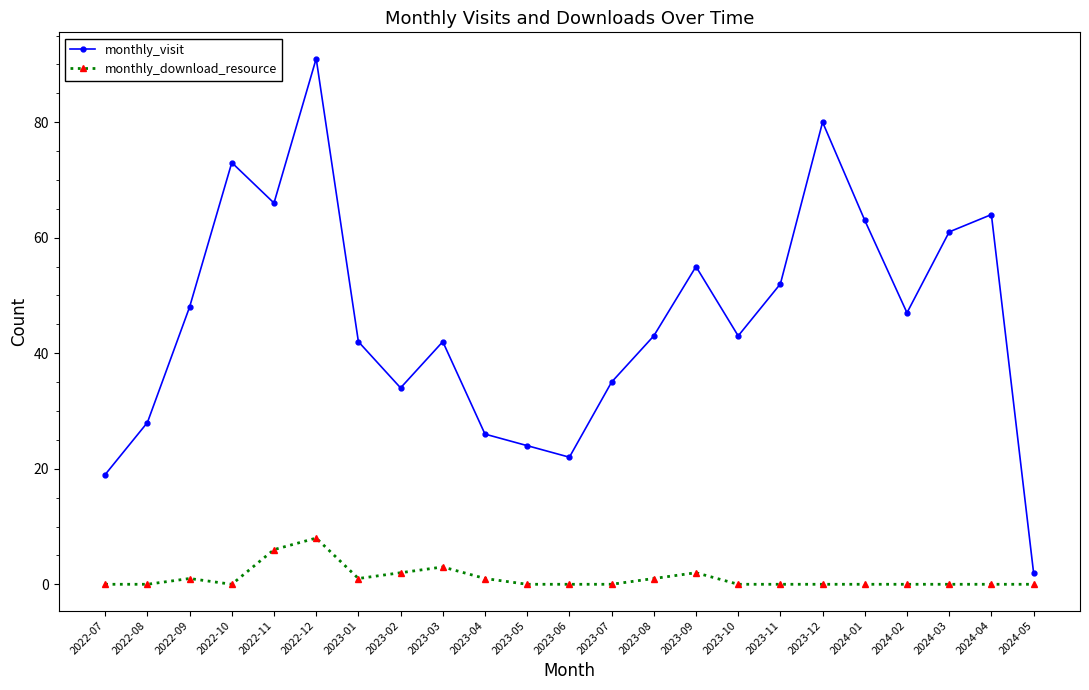

Reading left to right, transcribe all the data shown in this chart.

monthly_visit: 19	28	48	73	66	91	42	34	42	26	24	22	35	43	55	43	52	80	63	47	61	64	2
monthly_download_resource: 0	0	1	0	6	8	1	2	3	1	0	0	0	1	2	0	0	0	0	0	0	0	0